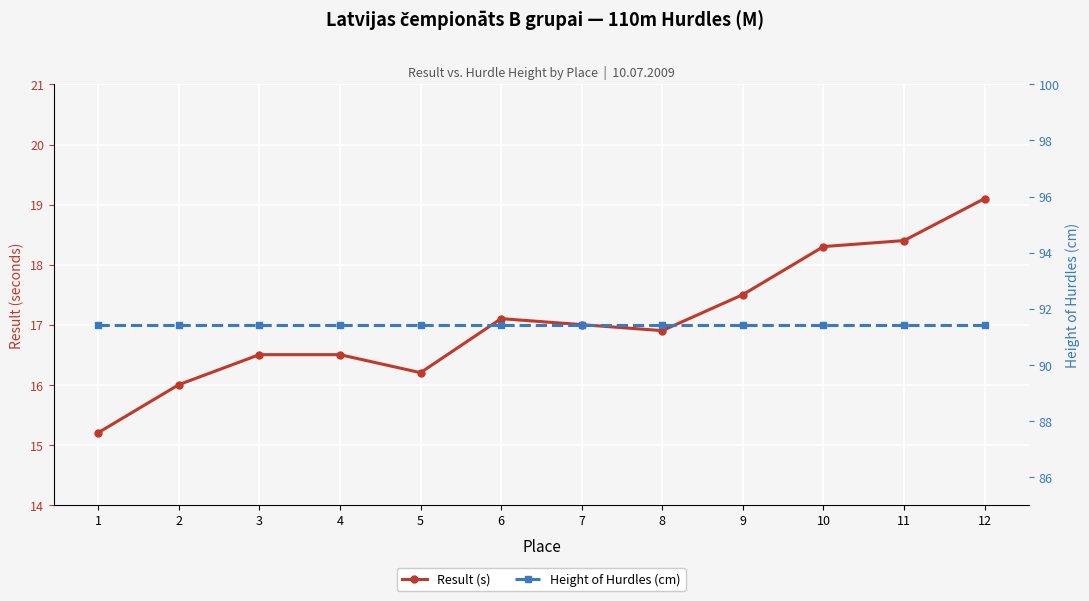

What is the value of the Height of Hurdles (cm) point at the 7th from the left?

91.4